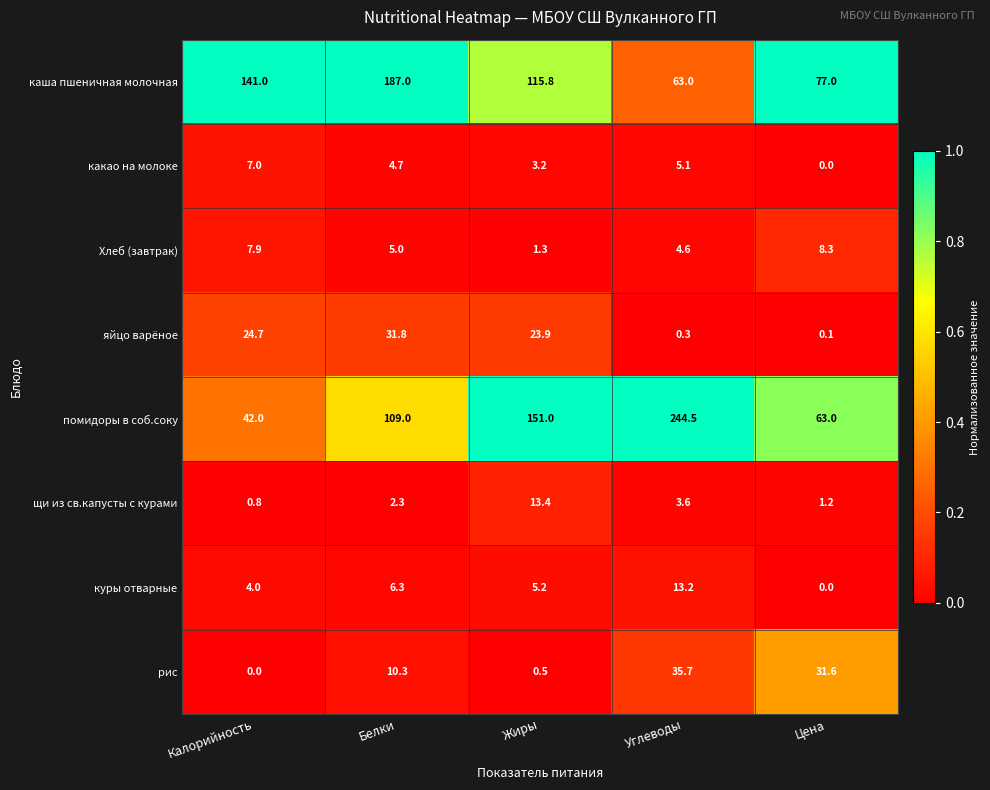

At which category does the chart reach its peak across all series?

Углеводы